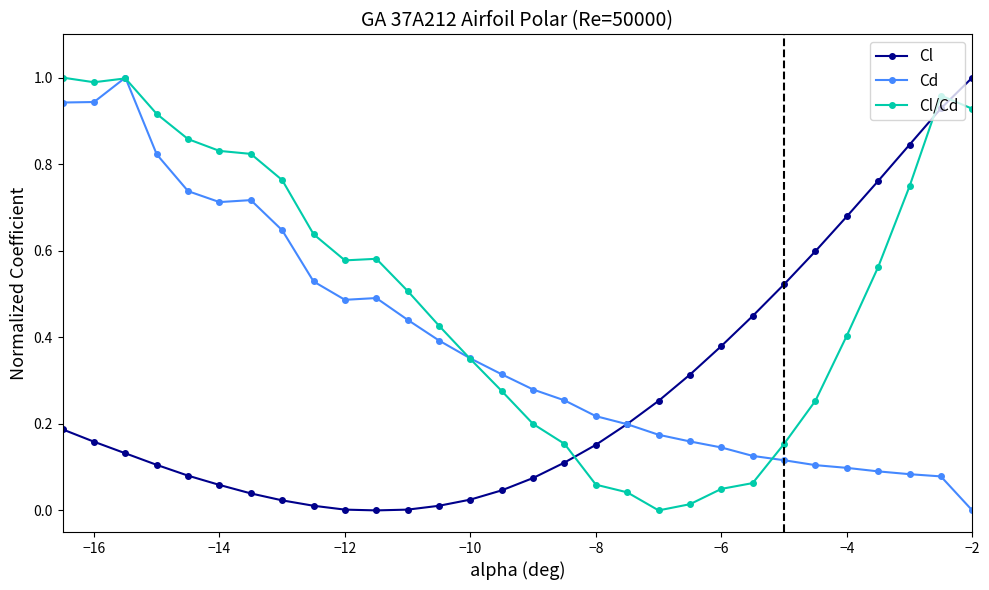

Does the chart display data point markers on the line(s)?

Yes